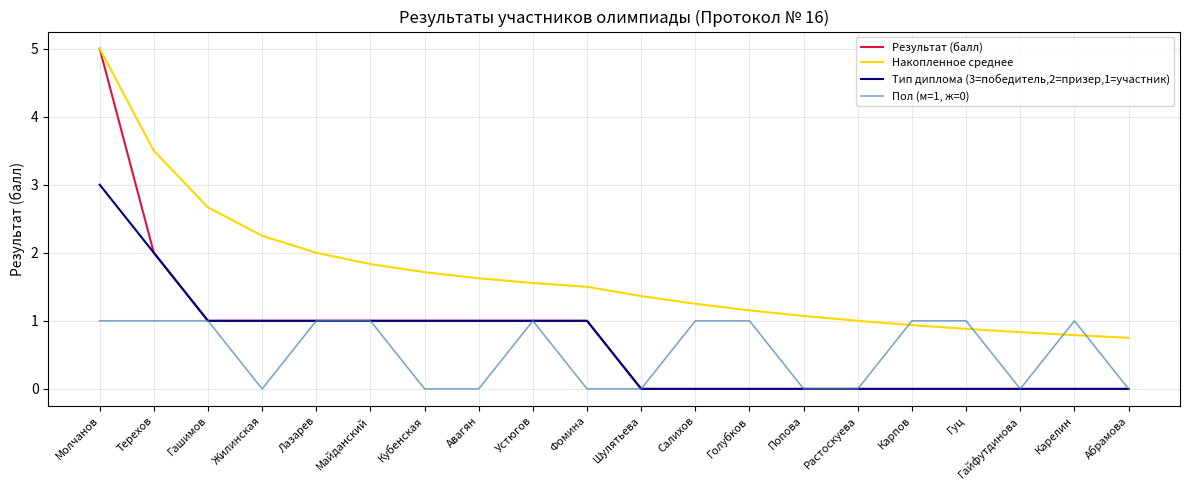

How many distinct data groups are displayed?

4